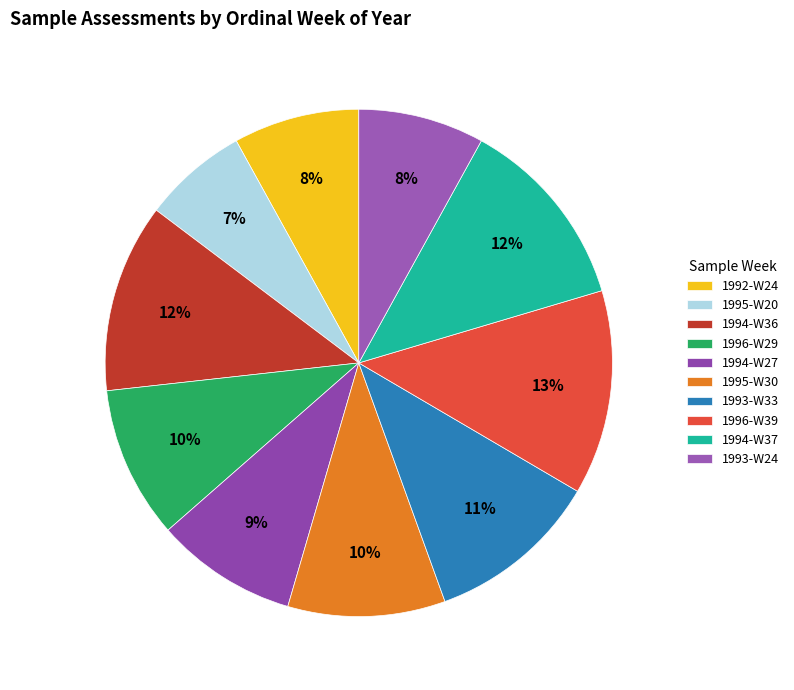

What percentage is NOT represented by 1996-W29?

90.3%